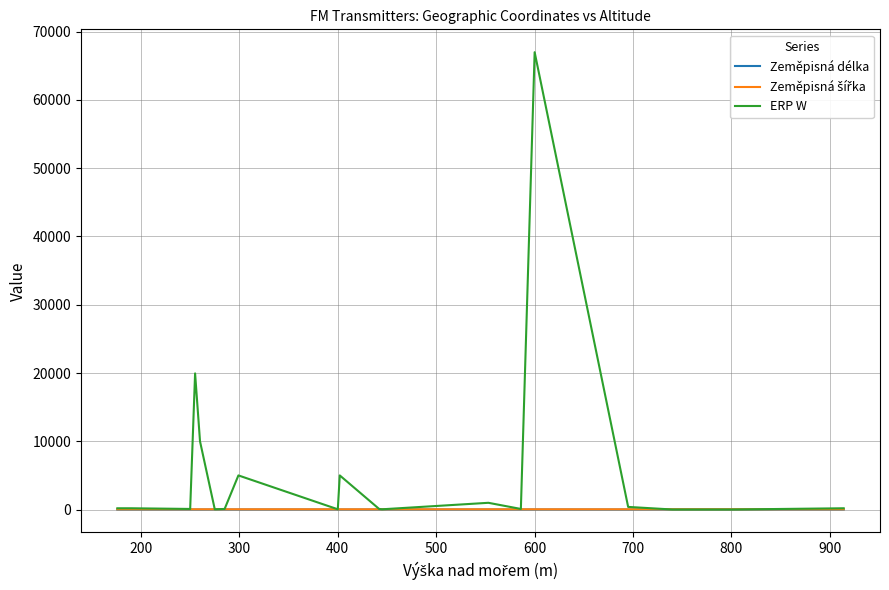

True or false: Zeměpisná šířka and Zeměpisná délka cross at least once.

False